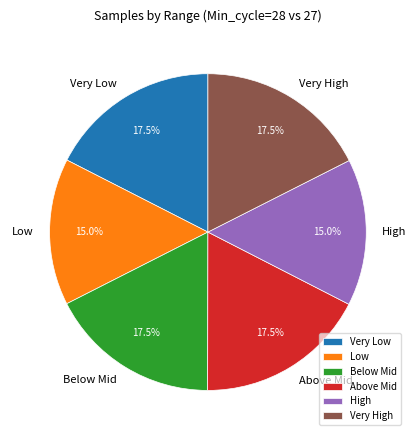

Combined, do Low and Very Low account for over 50%?

No